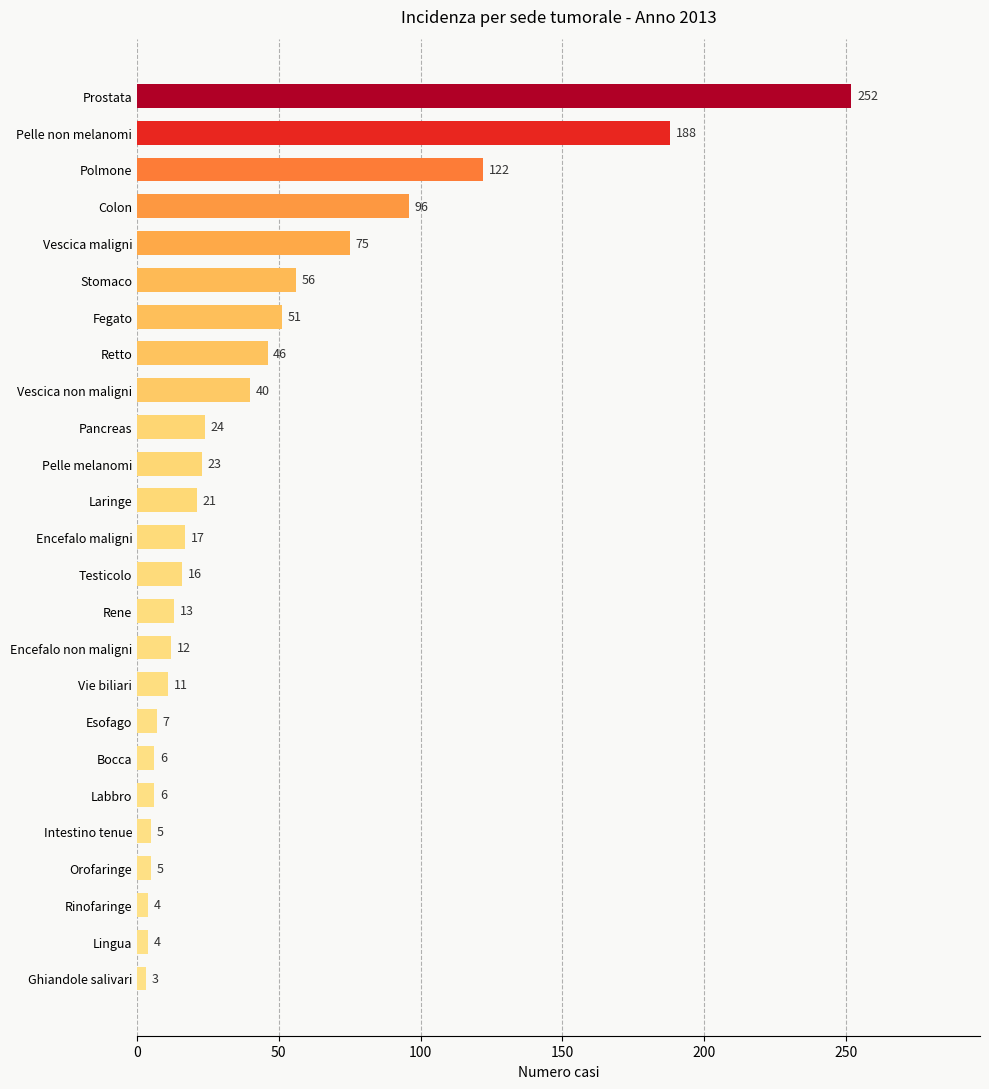

What is the greatest value displayed?

252